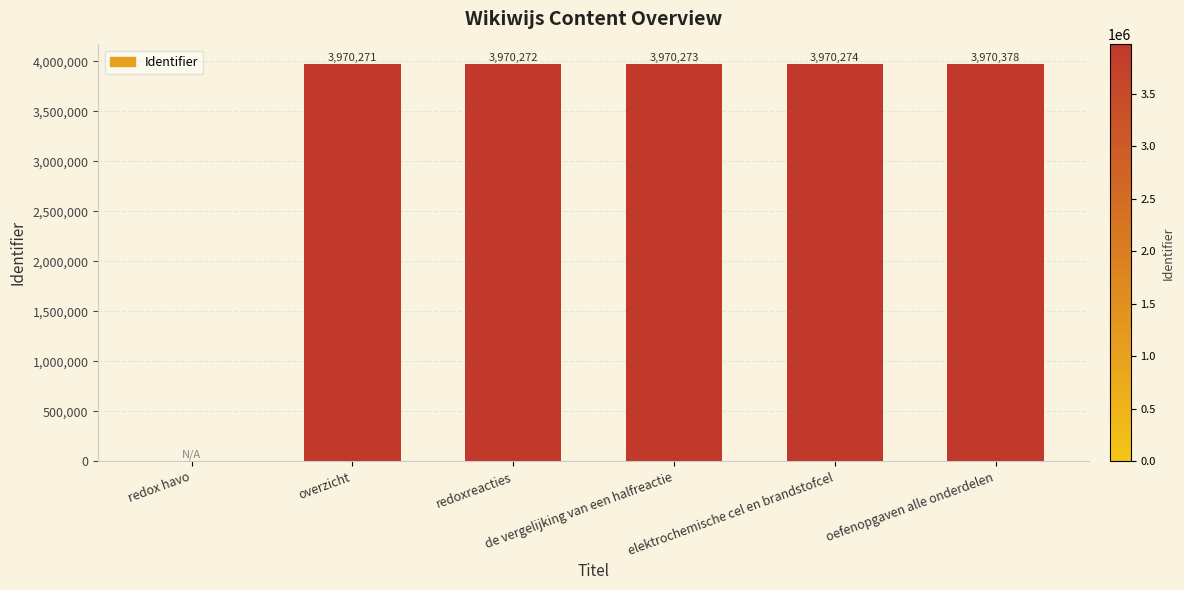

Reading left to right, transcribe all the data shown in this chart.

redox havo=0	overzicht=3970271	redoxreacties=3970272	de vergelijking van een halfreactie=3970273	elektrochemische cel en brandstofcel=3970274	oefenopgaven alle onderdelen=3970378